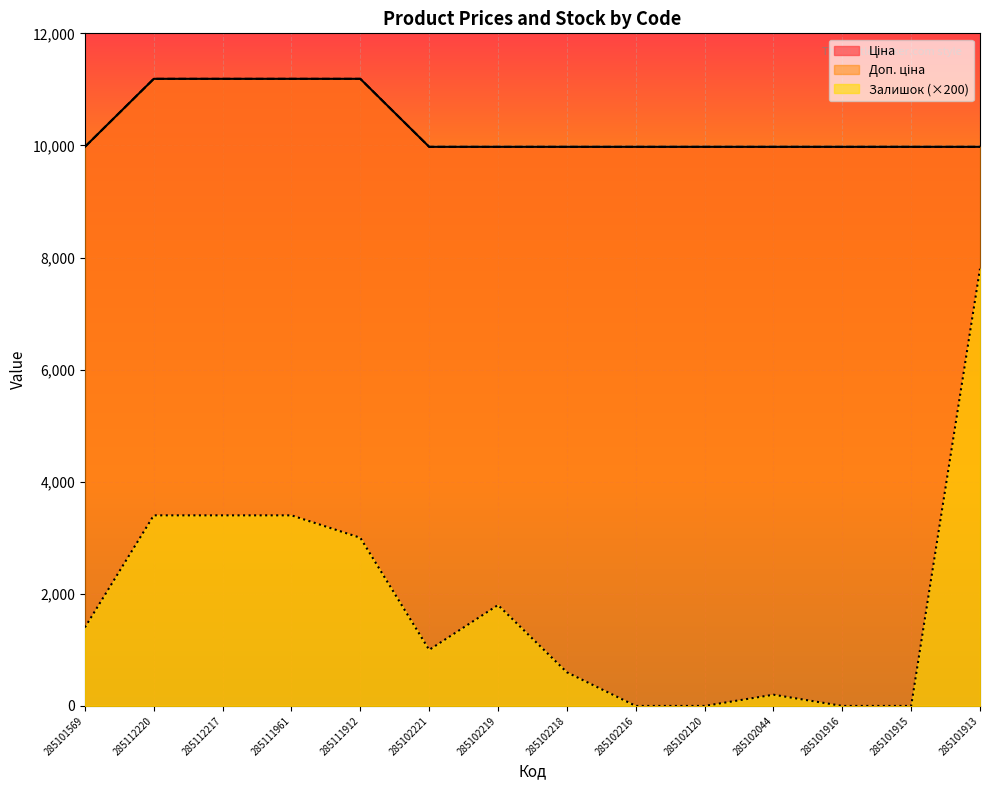

Rank the series at 285111961 from highest to lowest value.

Ціна, Доп. ціна, Залишок